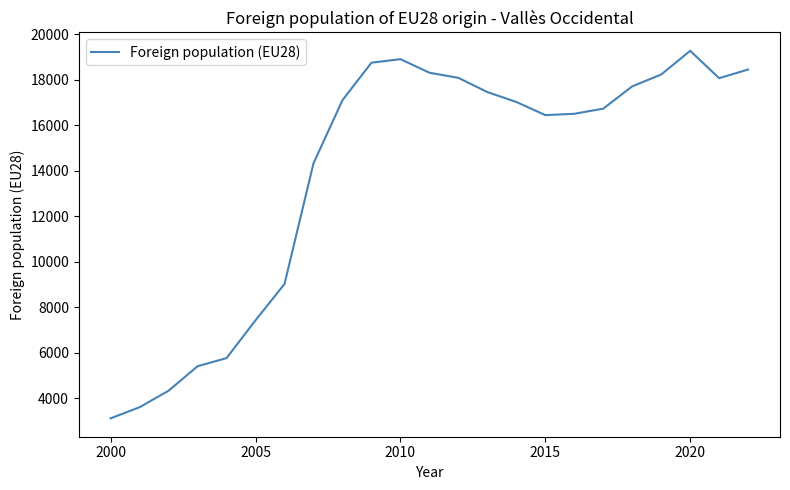

What is the minimum value shown in the chart?

3125